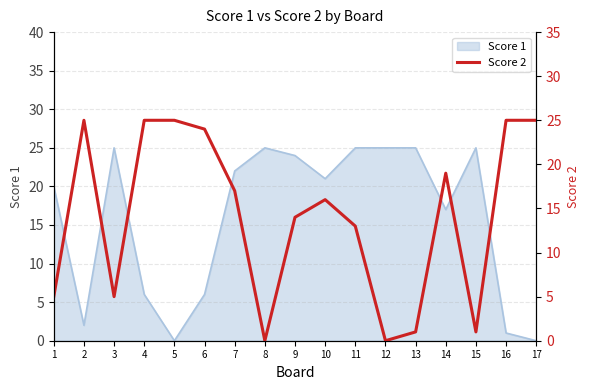

Is it true that Score 1 equals 21 at 10?

True